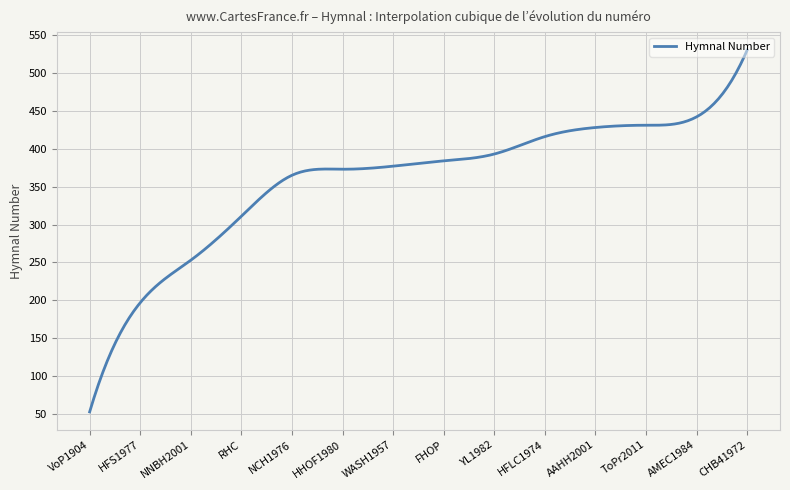

How many categories are shown in the chart?

300